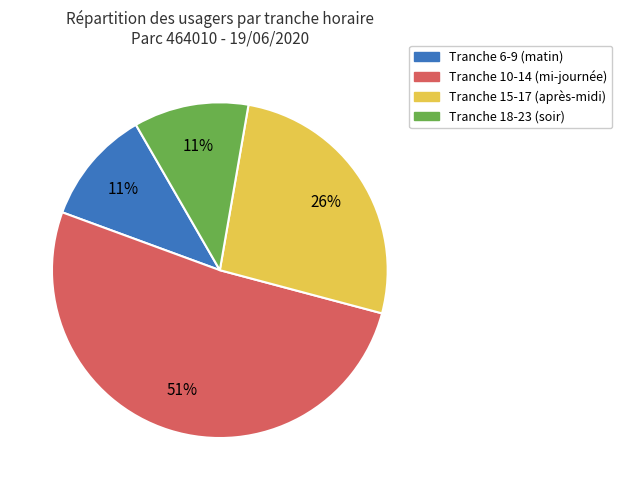

Is there a majority slice in this chart?

Yes